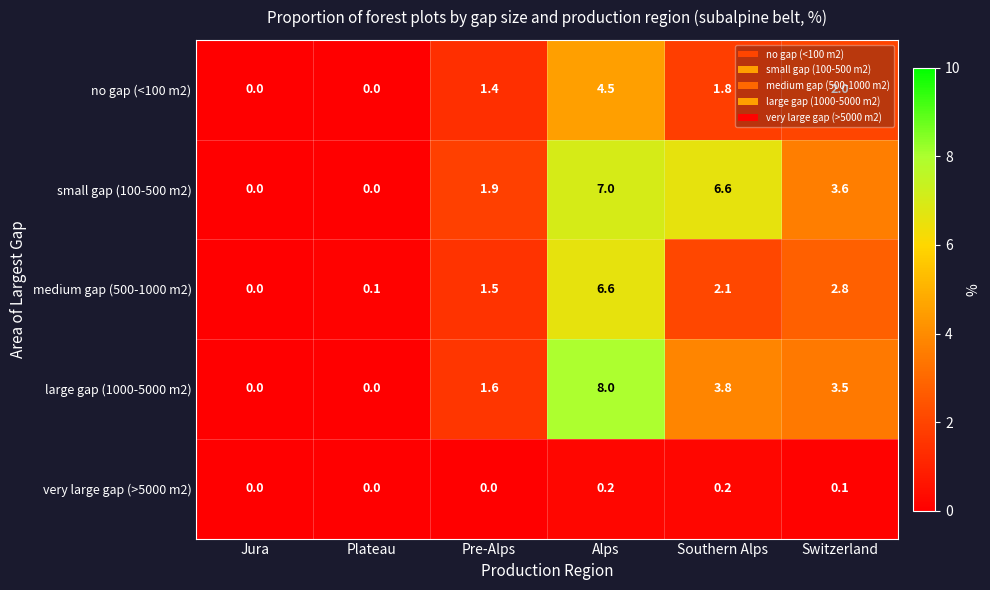

Between Pre-Alps and Switzerland, which series saw the biggest shift?

large gap (1000-5000 m2)